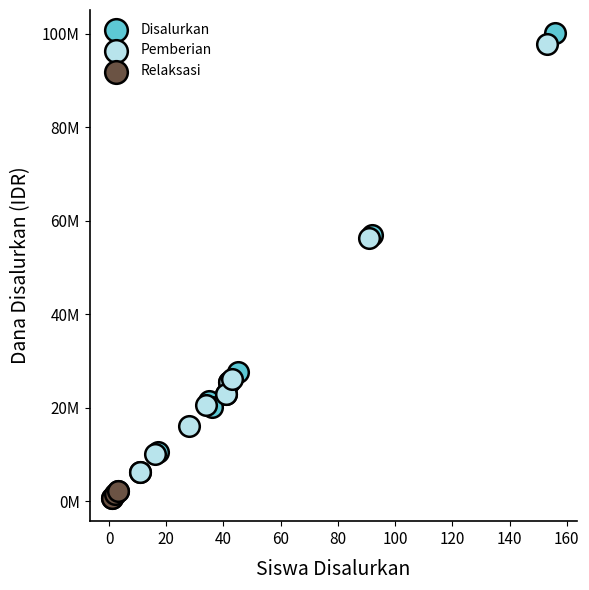

Which series has the largest Y range (max minus min)?

Disalurkan